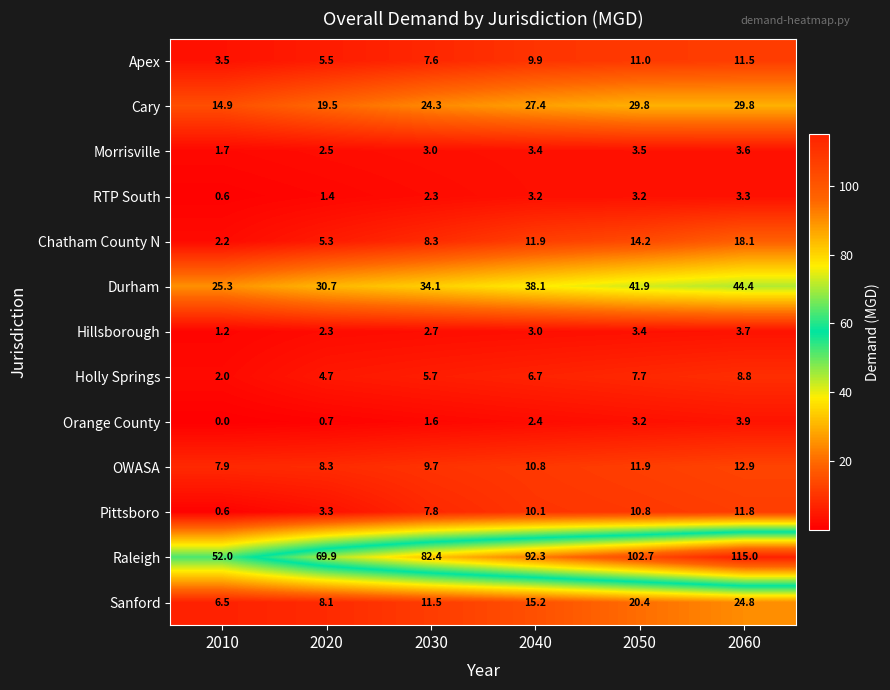

What is the difference between the highest and lowest values at 2050?

99.5